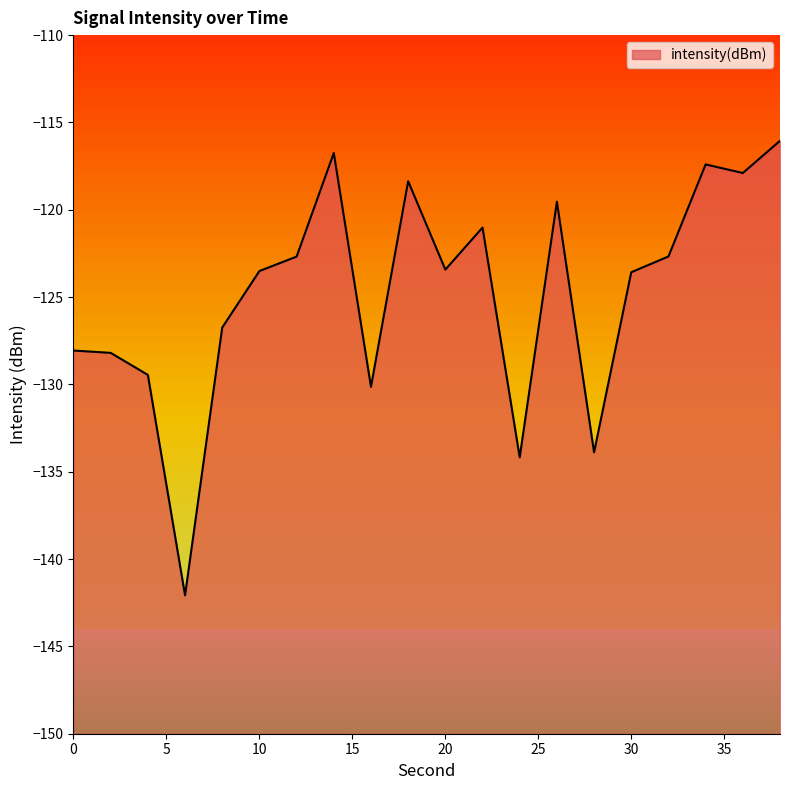

List the labels in order of value, largest first.

38, 14, 34, 36, 18, 26, 22, 32, 12, 20, 10, 30, 8, 0, 2, 4, 16, 28, 24, 6